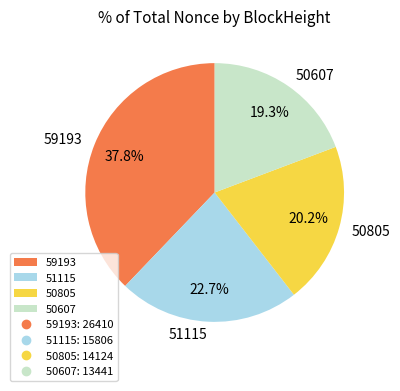

To the nearest percent, what portion does 50607 represent?

19%